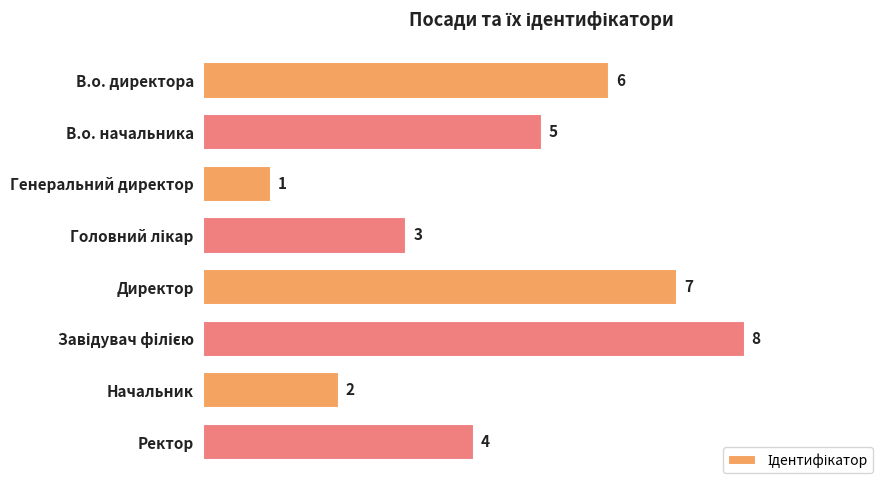

The chart shows a value of 4 at Ректор. True or false?

True